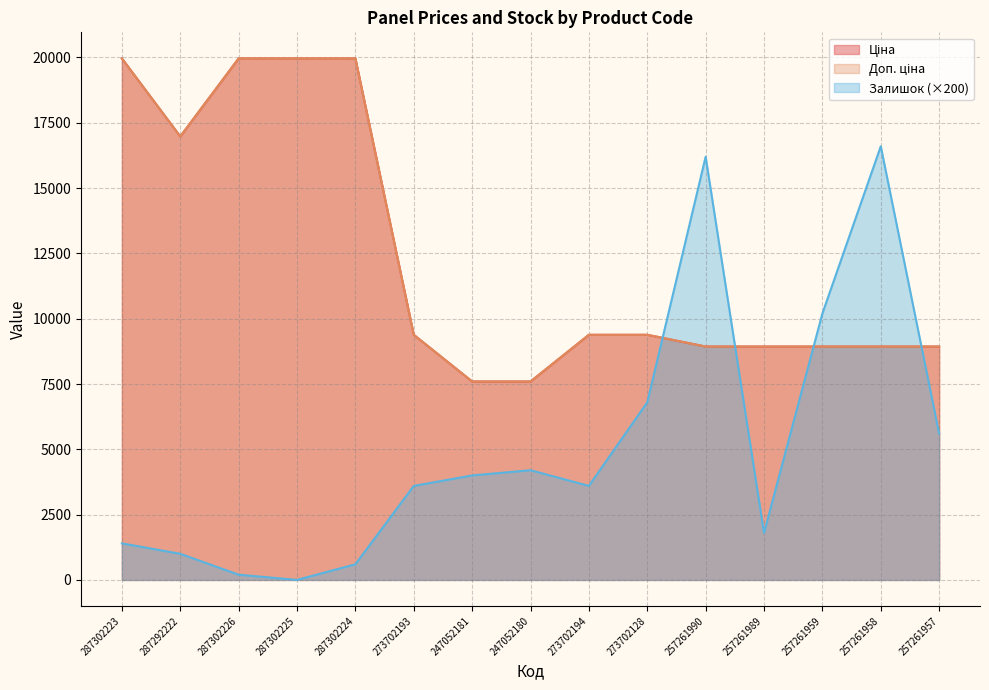

At which label does Ціна reach its minimum?

247052181